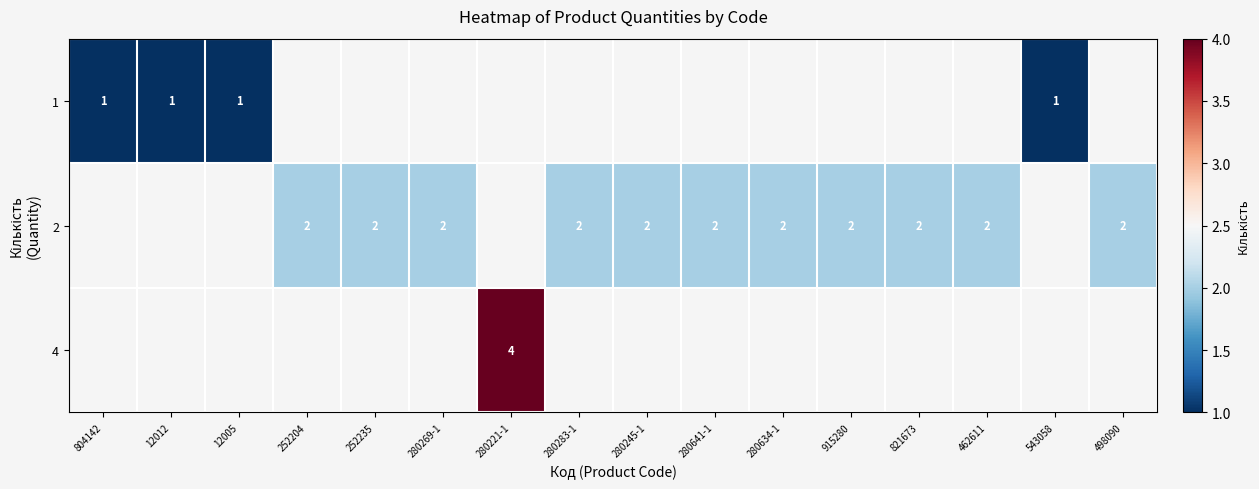

Is the value of 2 at 280641-1 greater than the value of 1 at 12005?

Yes